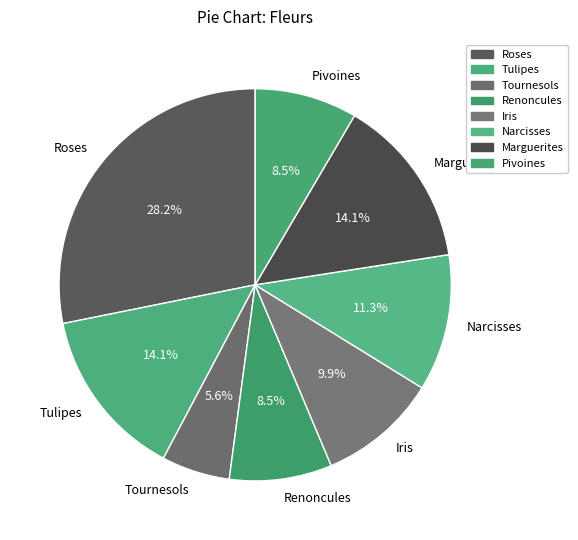

Is there a majority slice in this chart?

No